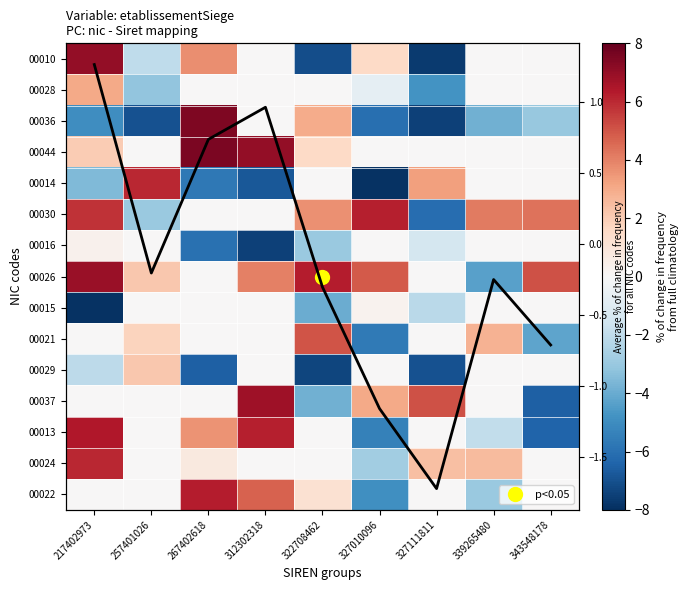

What is the minimum value for 00026?

-4.4